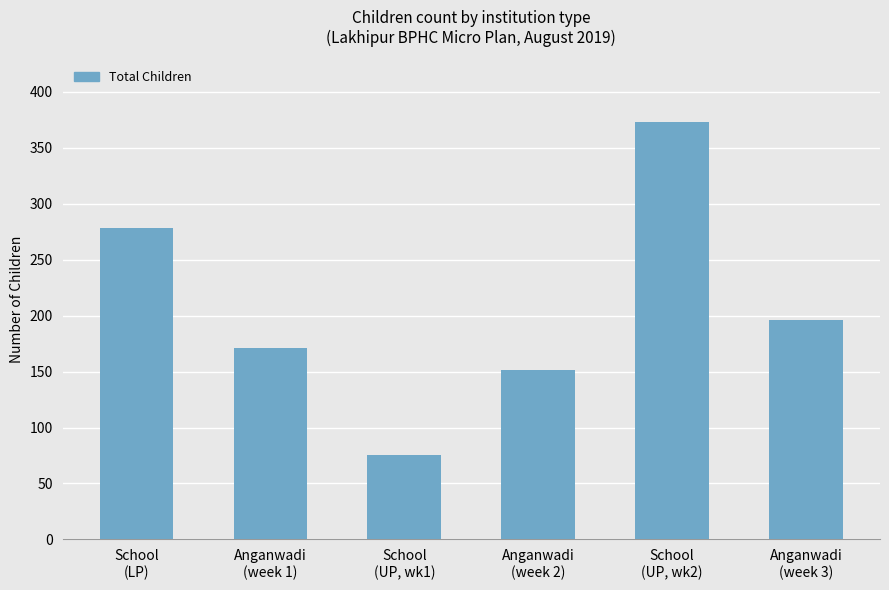

Is it true that the value at Anganwadi
(week 1) is 171?

True